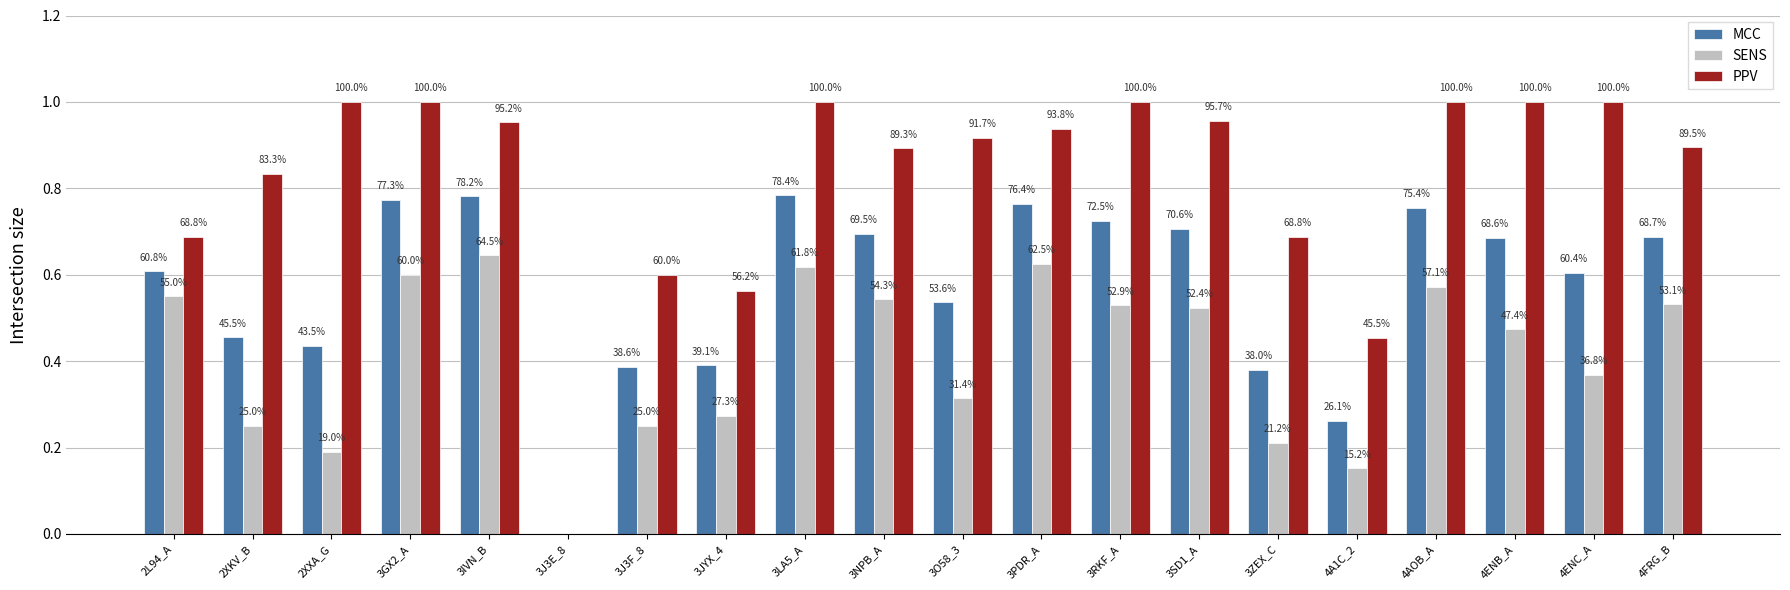

Are the bars grouped side by side (vs. stacked)?

Yes